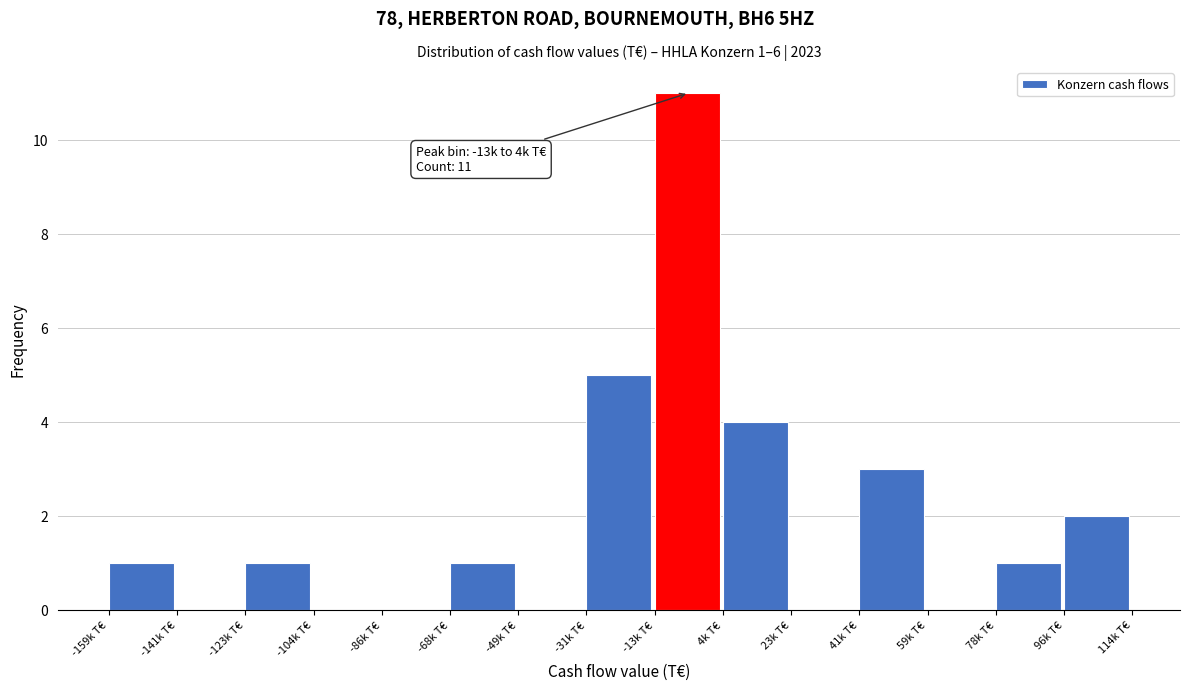

Reading right to left, what are all the values shown in this chart?

96k T€=2	78k T€=1	59k T€=0	41k T€=3	23k T€=0	4k T€=4	-13k T€=11	-31k T€=5	-49k T€=0	-68k T€=1	-86k T€=0	-104k T€=0	-123k T€=1	-141k T€=0	-159k T€=1